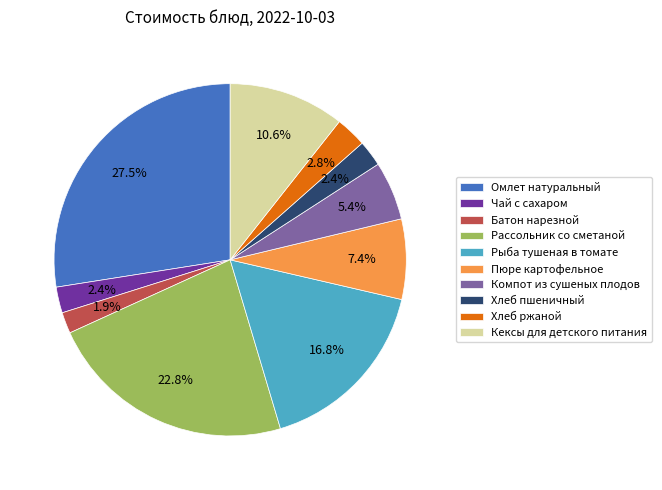

Does Чай с сахаром represent more than half of the total?

No